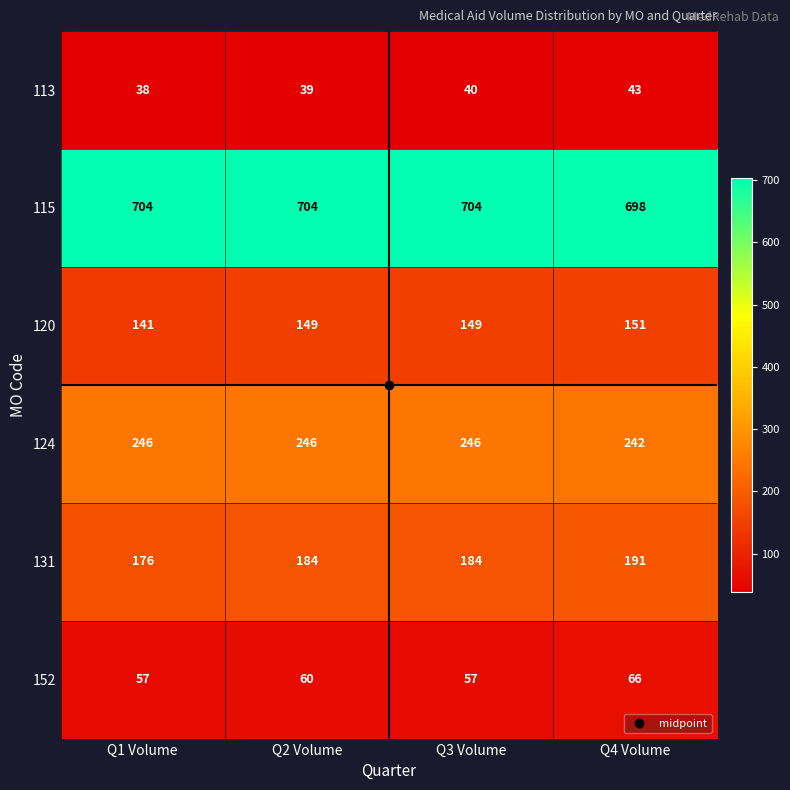

How many distinct data groups are displayed?

6